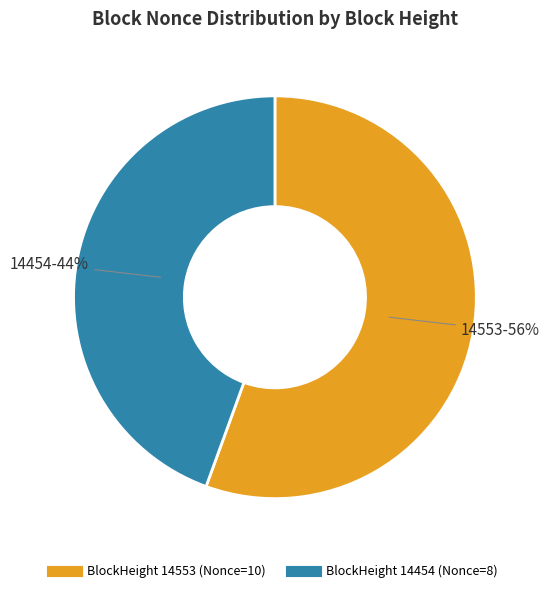

To the nearest percent, what is the average slice percentage?

50%